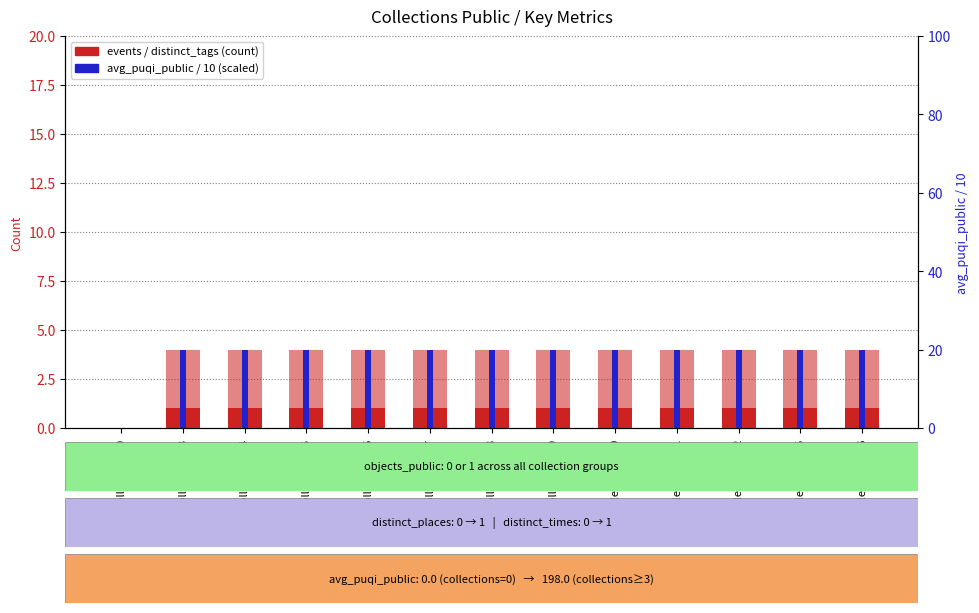

Which series has the largest range (max minus min)?

avg_puqi_public (scaled)